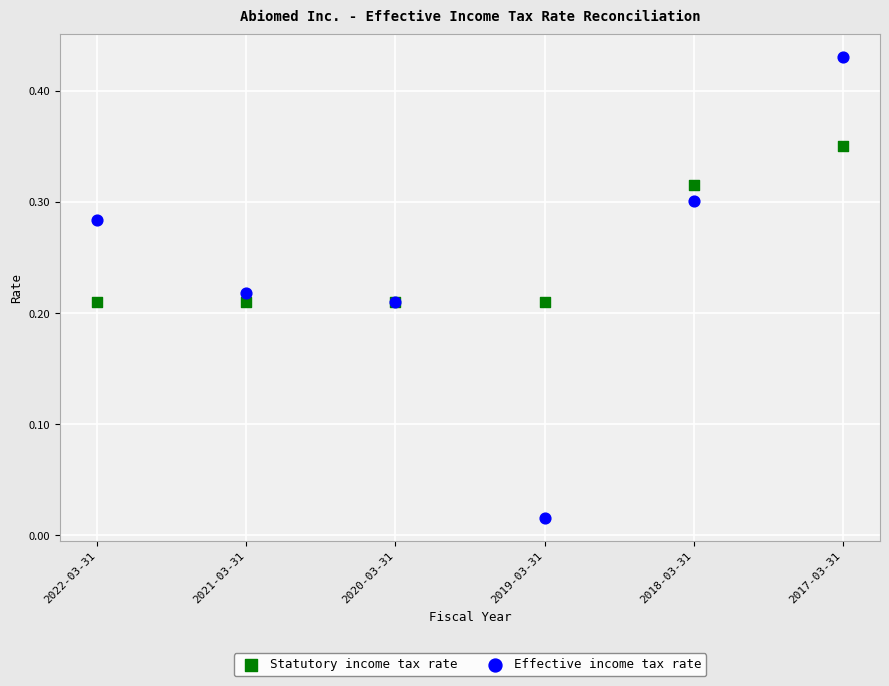

Which series reaches the maximum Y coordinate?

Effective income tax rate